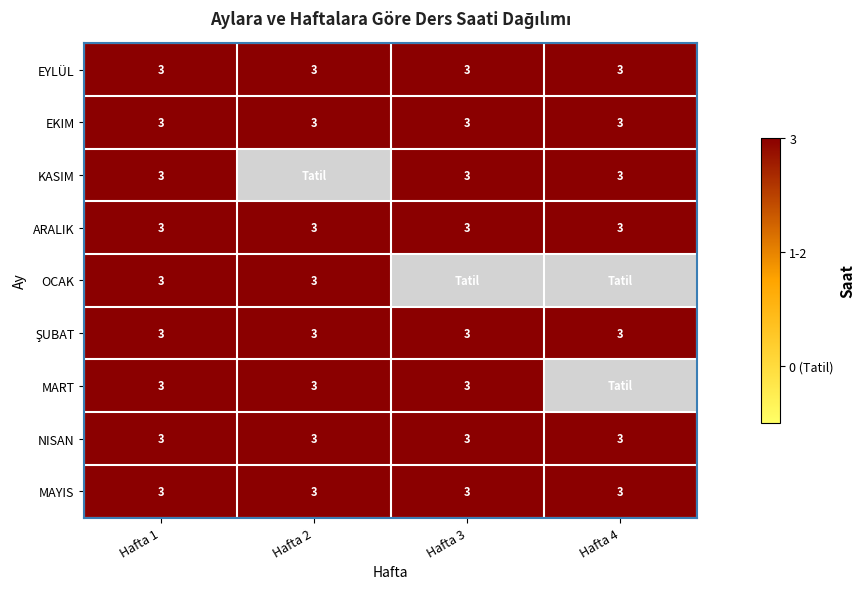

What is the average value of the EKIM series?

3